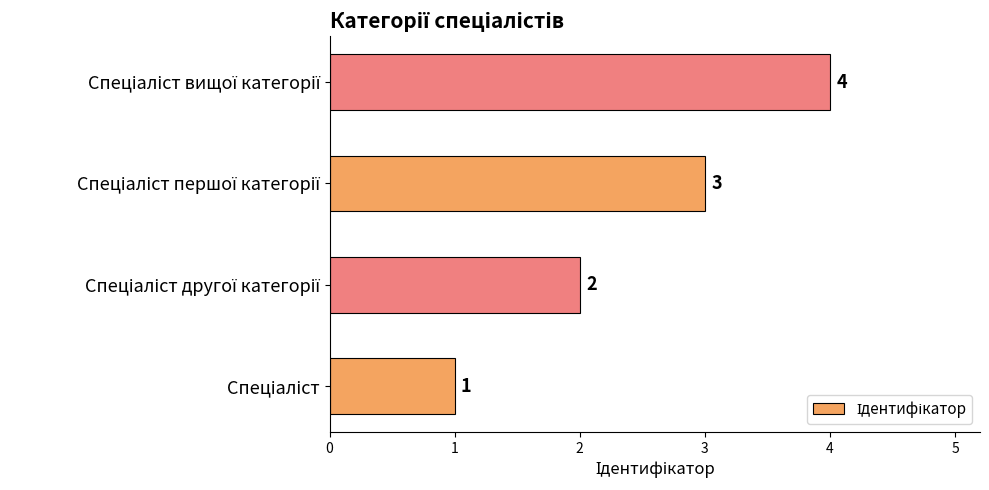

What is the difference between the maximum and minimum values?

3